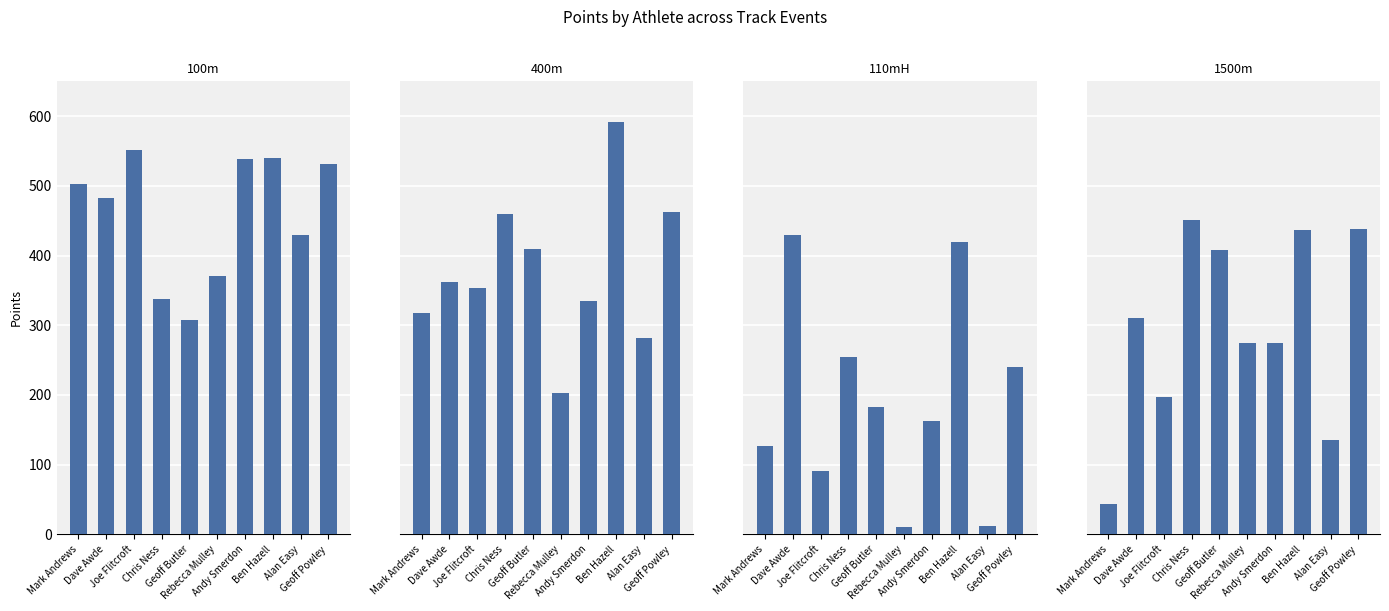

Reading left to right, extract all data points from this chart.

100m Points: 502	483	551	338	308	371	538	540	430	531
400m Points: 317	362	353	460	409	203	335	591	281	463
110mH Points: 127	429	91	255	182	11	162	419	12	240
1500m Points: 43	311	197	451	408	274	274	437	135	438